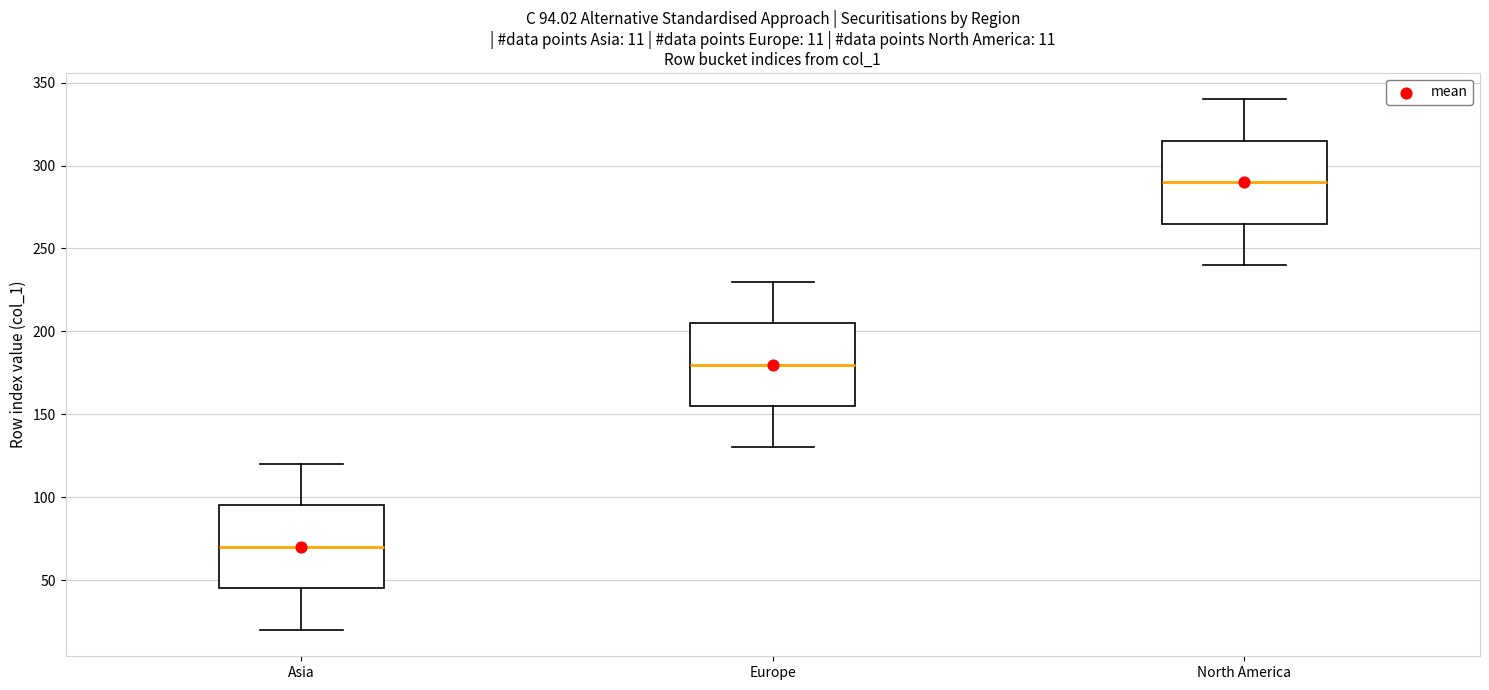

Which box has the lowest median line?

Asia